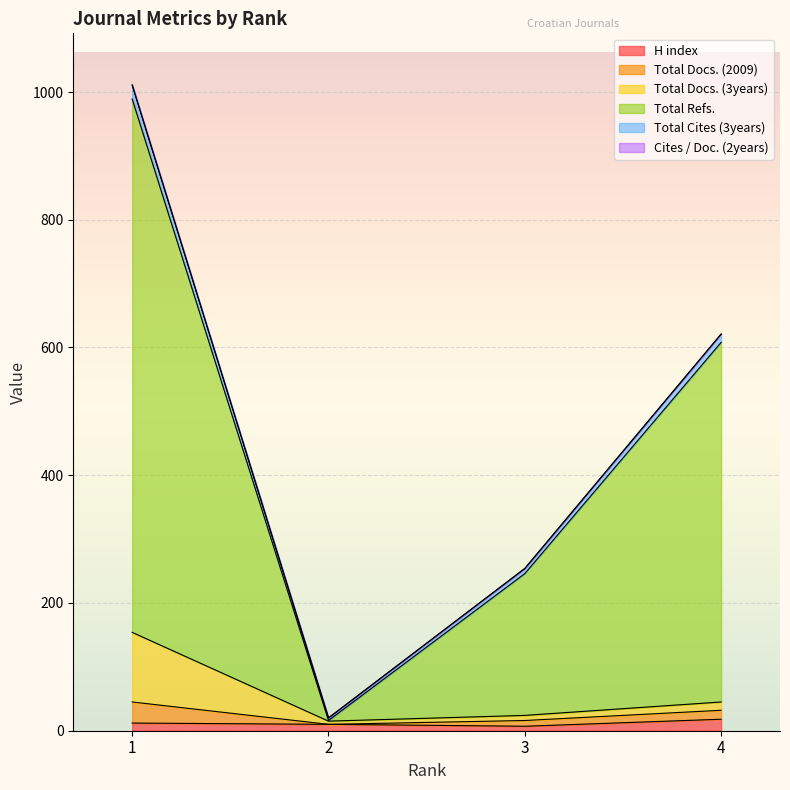

True or false: Total Docs. (3years) and Total Cites (3years) intersect in this chart.

False